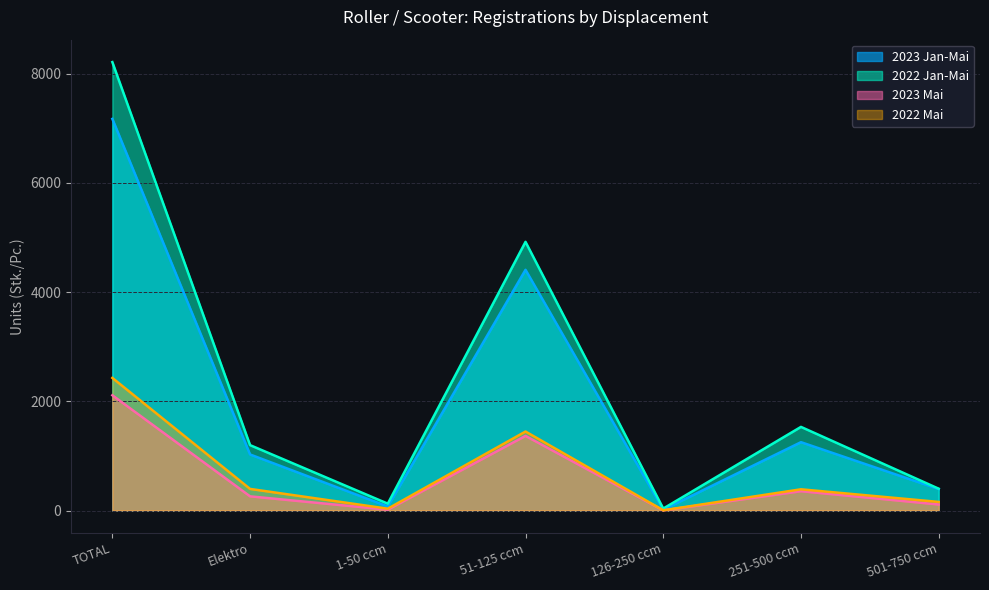

Does the chart have visible grid lines?

Yes